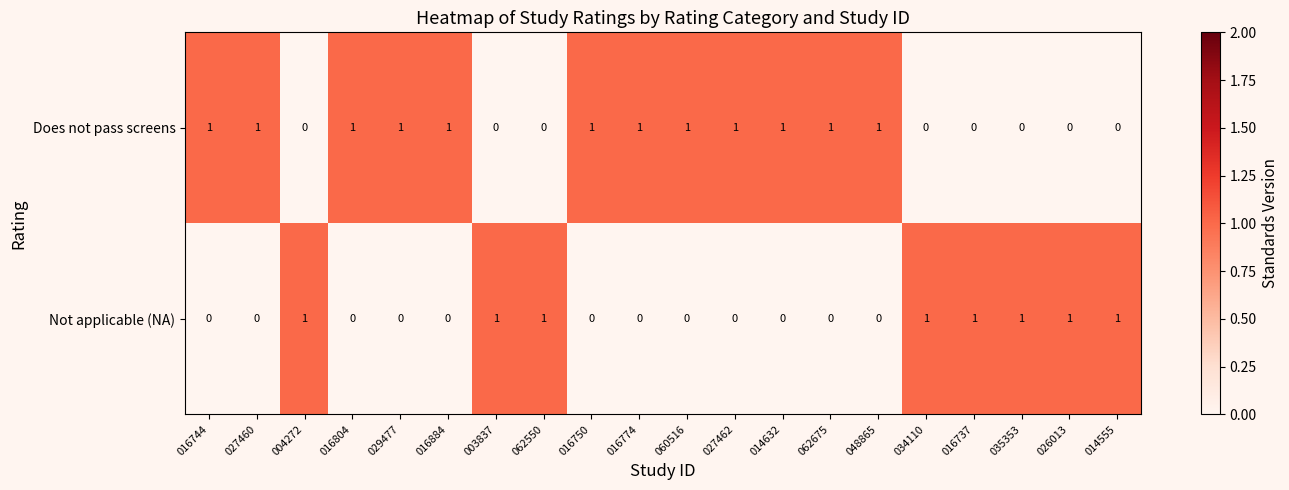

At how many categories does at least one series exceed 0?

20